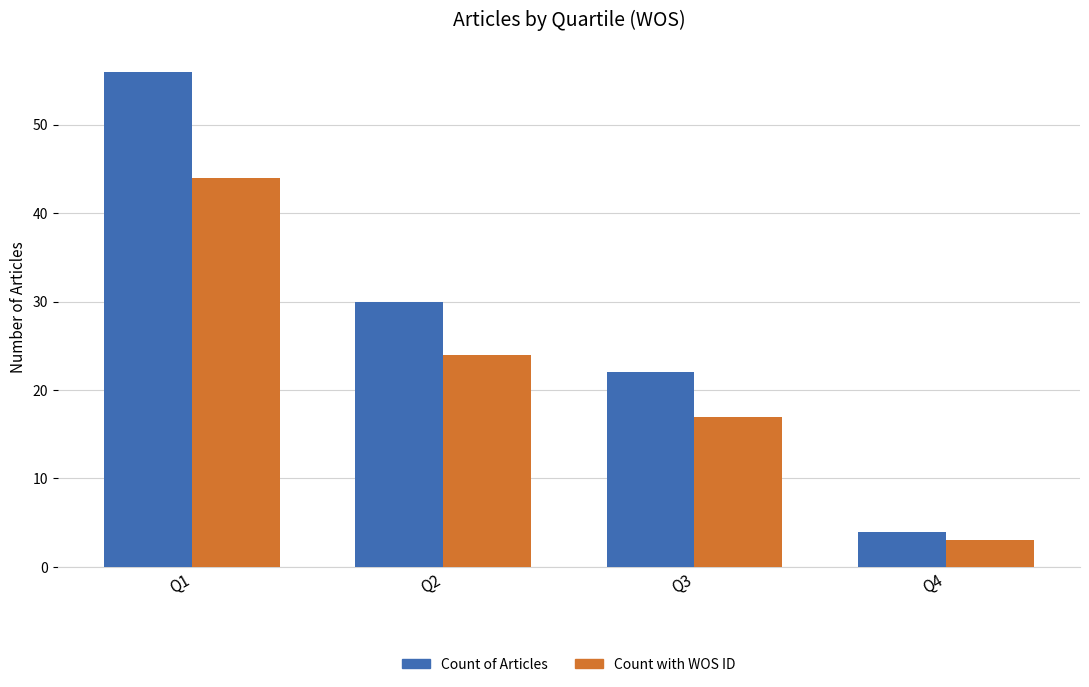

What is the sum of all Count with WOS ID values?

88